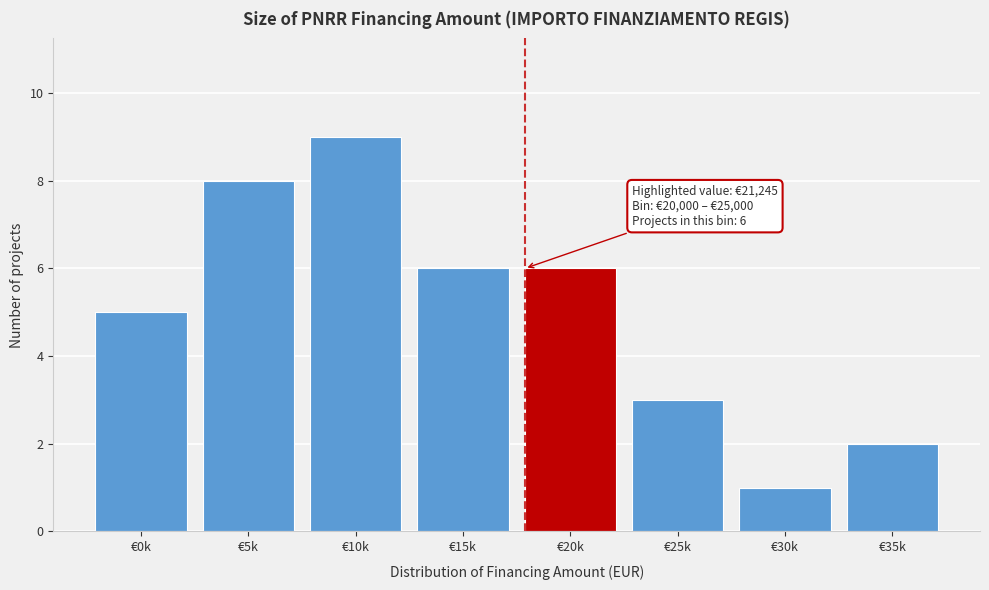

Reading left to right, extract all data points from this chart.

€0k=5	€5k=8	€10k=9	€15k=6	€20k=6	€25k=3	€30k=1	€35k=2